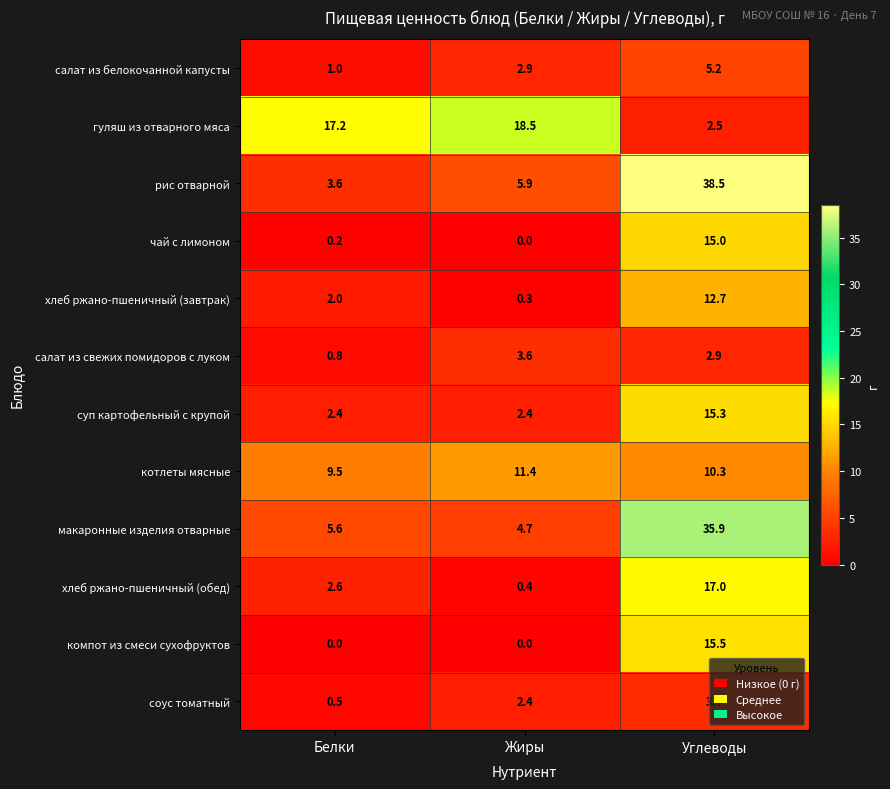

How many data points in хлеб ржано-пшеничный (обед) are above 2?

2